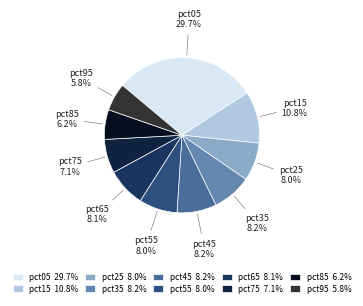

The pct25 slice represents 17% of the pie. True or false?

False